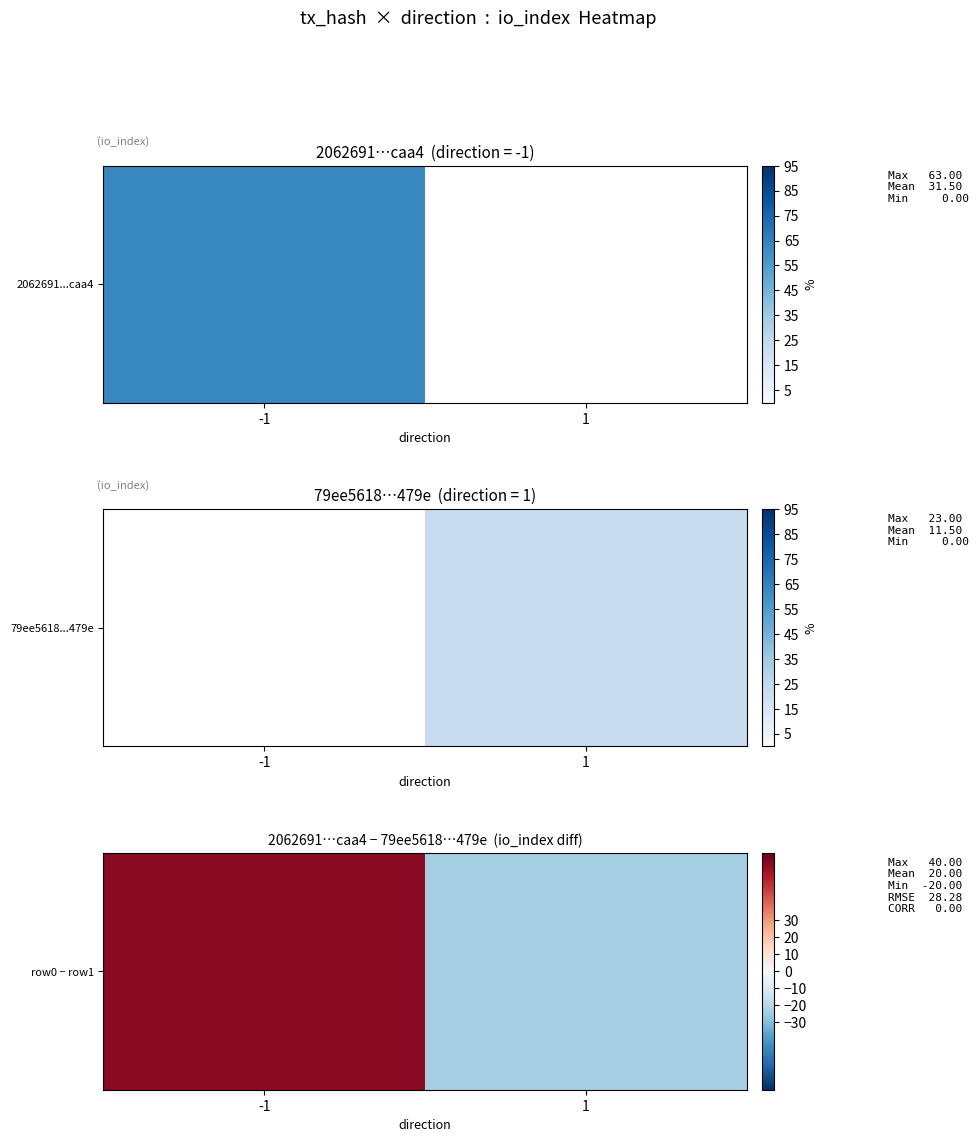

Reading right to left, extract all data points from this chart.

-23	63